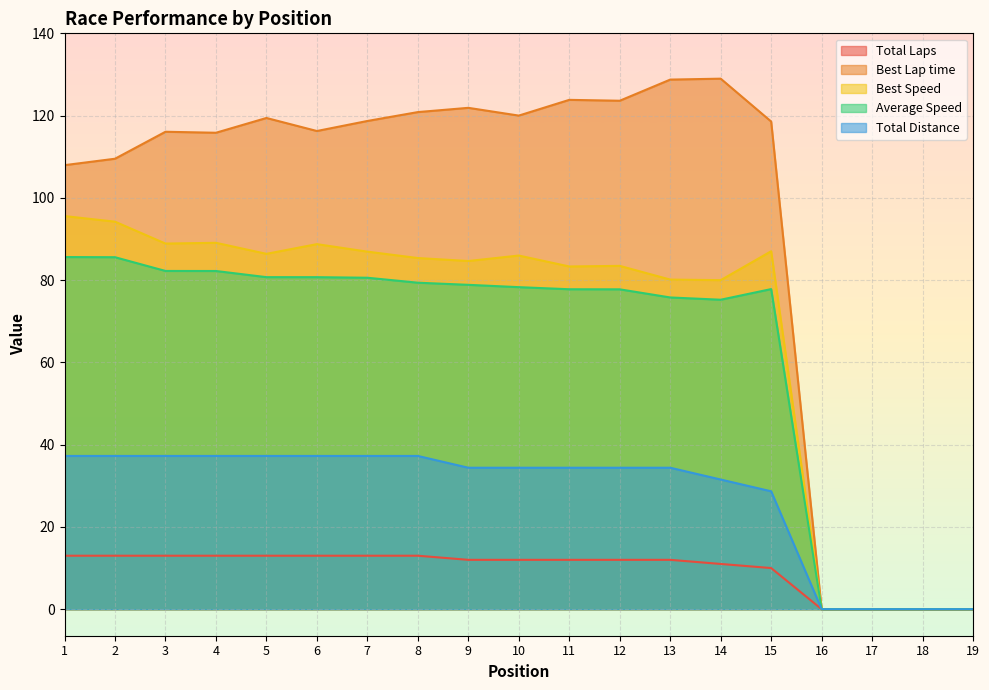

What is the difference between the Best Lap time values at 12 and 10?

3.6